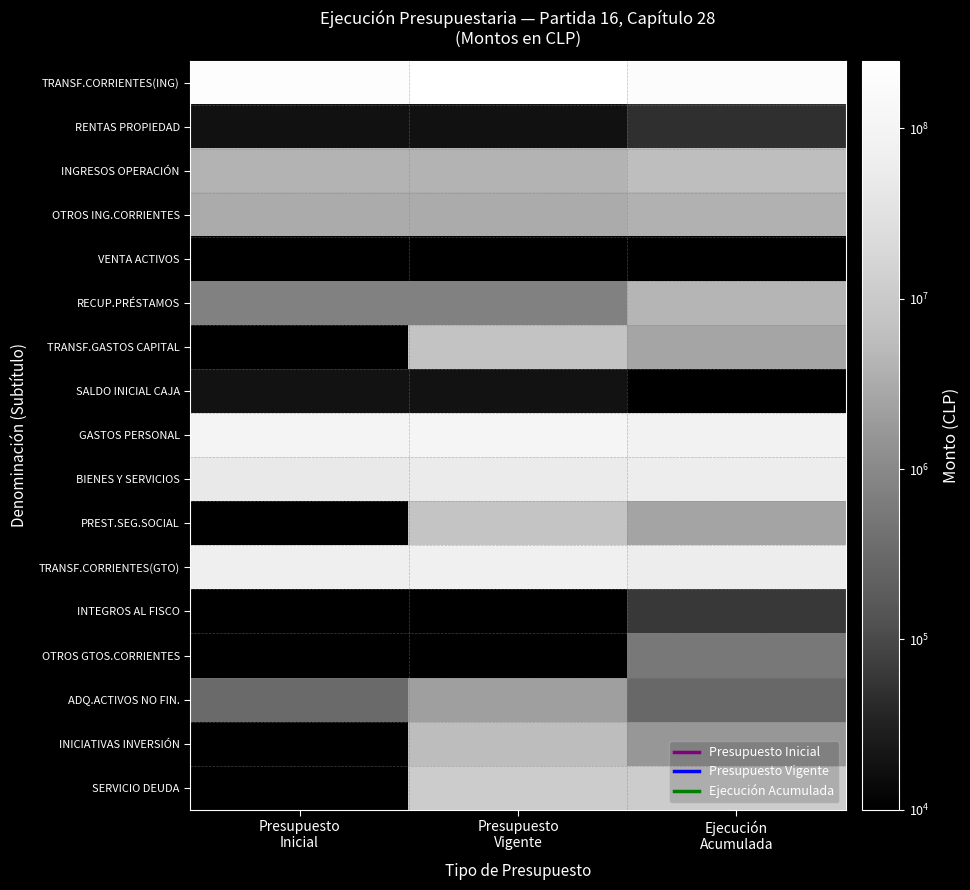

Where does the ADQ.ACTIVOS NO FIN. series first go above 318675?

Presupuesto Vigente